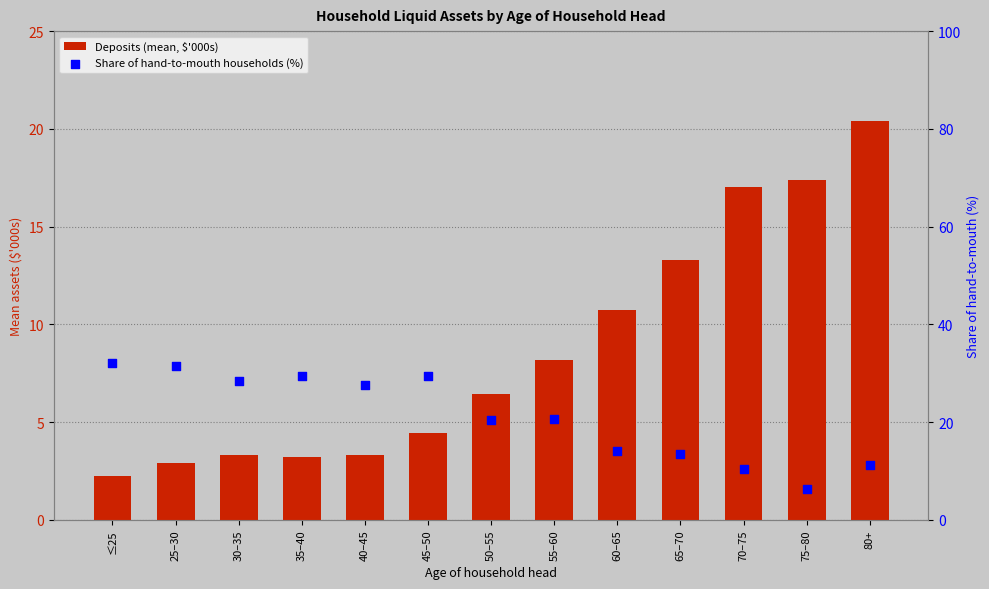

Which series has the largest Y range (max minus min)?

Share of hand-to-mouth households (%)